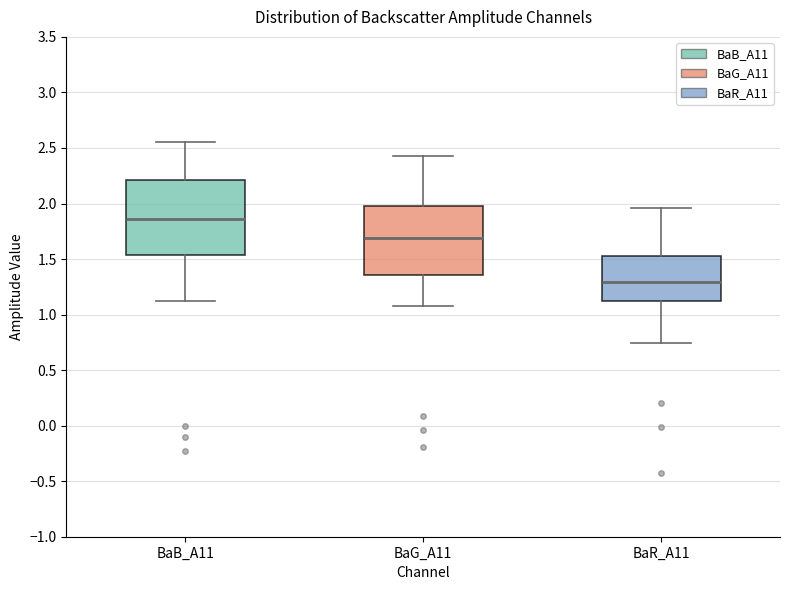

Reading left to right, transcribe this box plot: for each box, give where its median line is, the range the box spans, and where its two whiskers end, as read against the y-axis. The values are not printed on the chart, so give them approximately, as read against the axis.

BaB_A11: median 1.85, box 1.55 to 2.20, whiskers 1.10 to 2.55
BaG_A11: median 1.70, box 1.35 to 2.00, whiskers 1.10 to 2.45
BaR_A11: median 1.30, box 1.10 to 1.55, whiskers 0.75 to 1.95